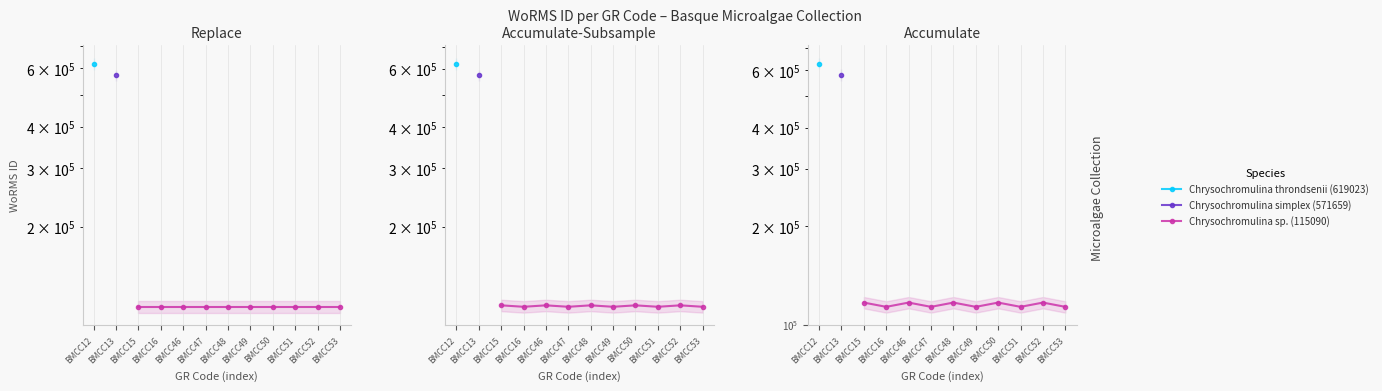

At which category does the chart reach its peak across all series?

BMCC12